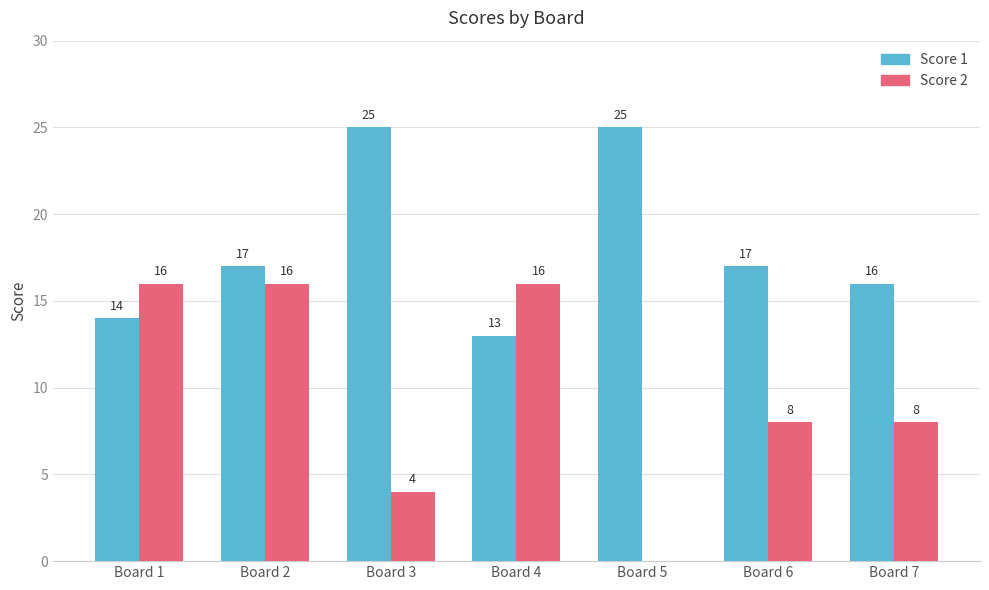

Which series changed the most between Board 1 and Board 6?

Score 2